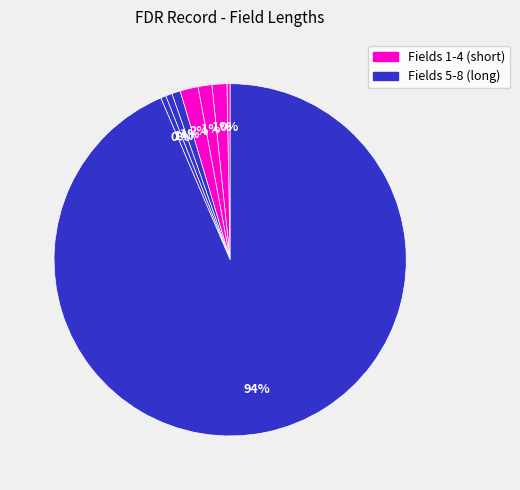

How many slices are in this pie chart?

8